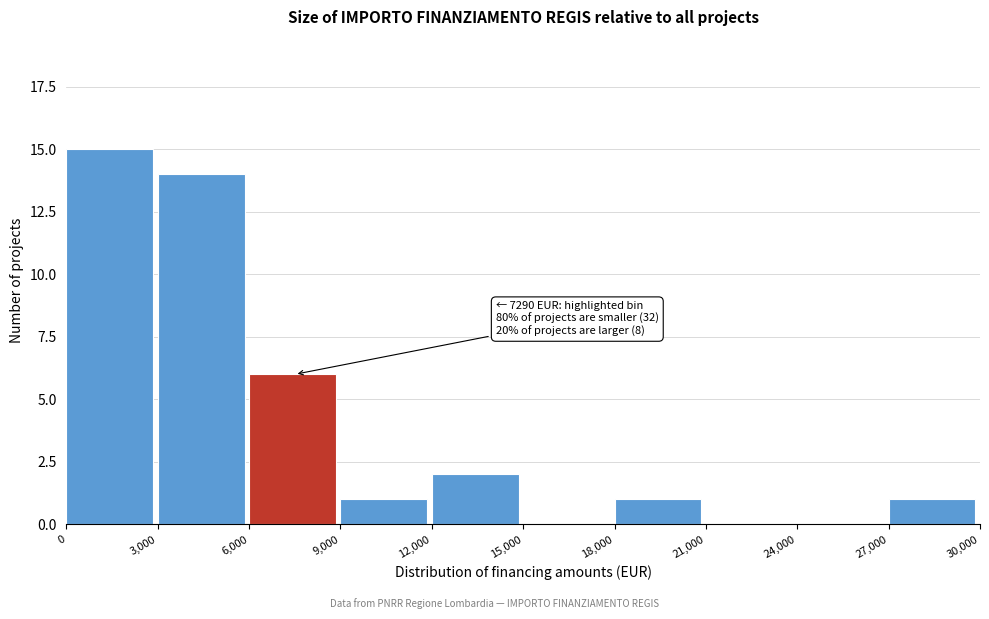

Over which range of the x-axis is the bar tallest?

0 to 3,000